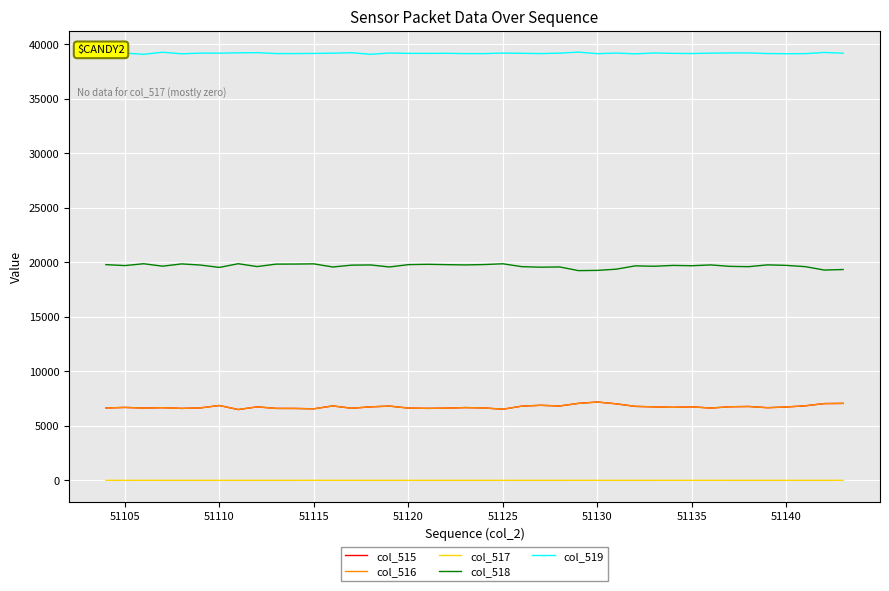

True or false: col_518 and col_515 cross at least once.

False